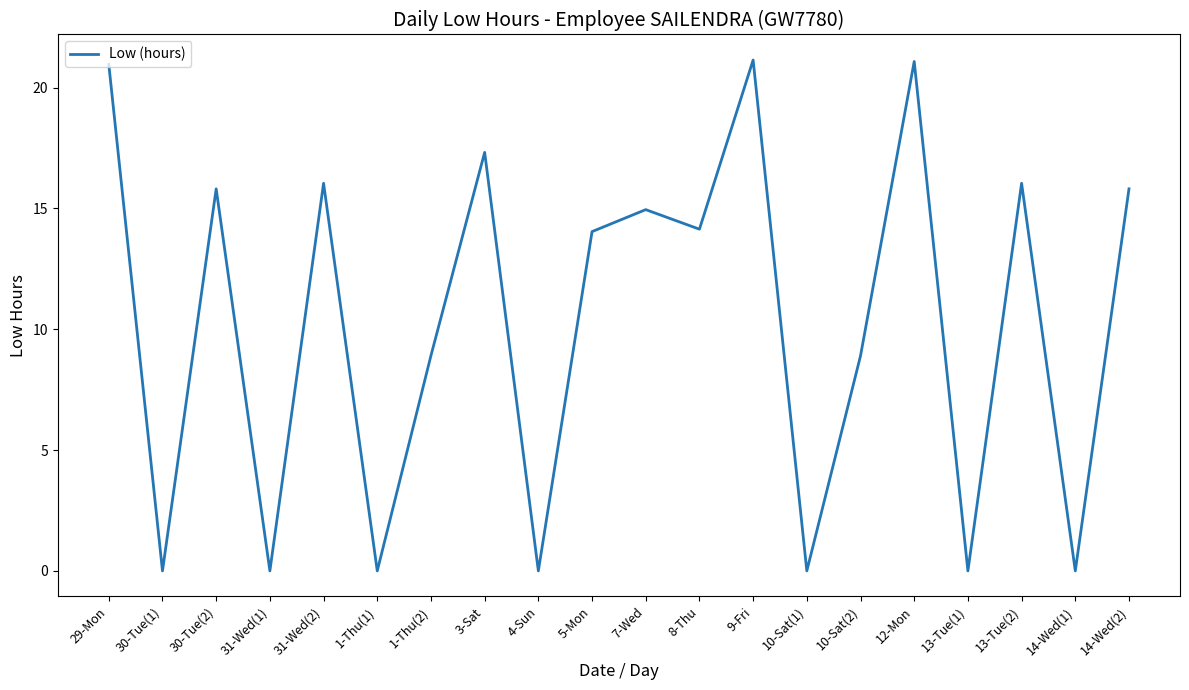

At which category does the data reach its first local peak?

30-Tue(2)